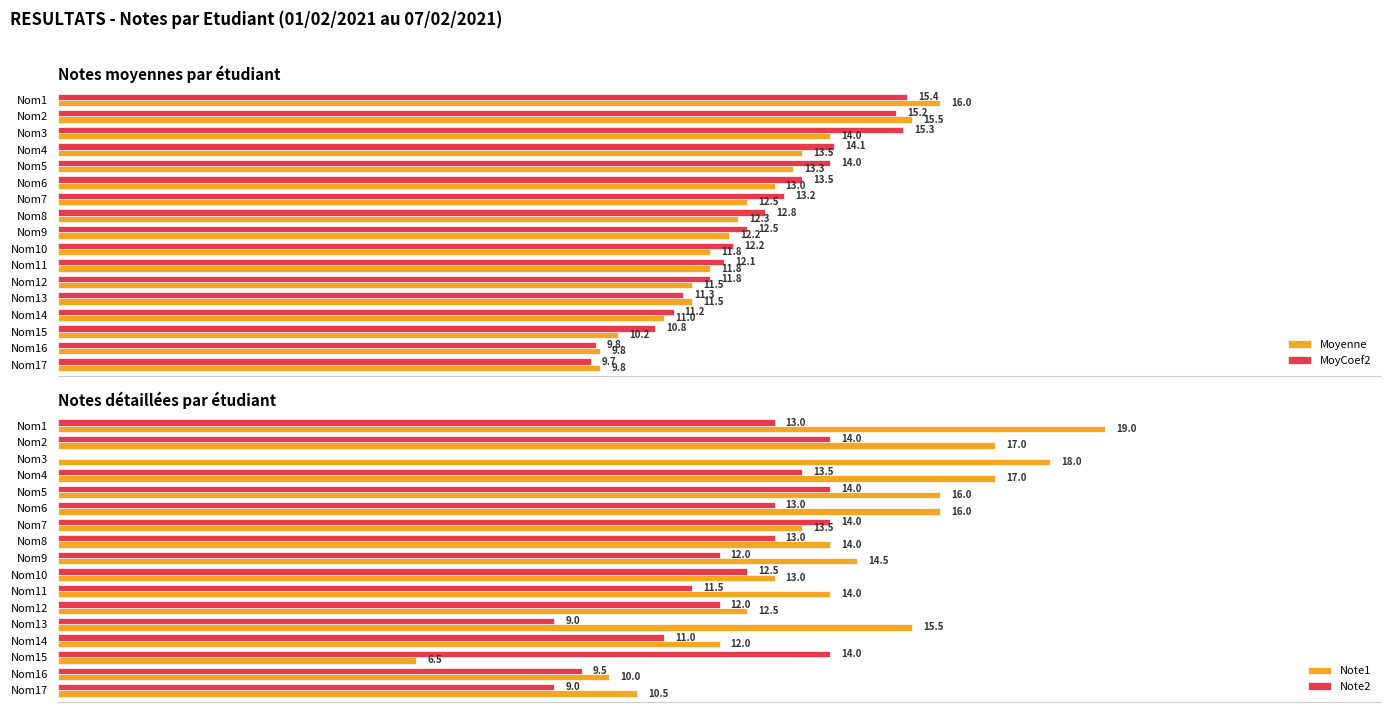

Rank the series by their maximum value, from lowest to highest.

Note2, MoyCoef2, Moyenne, Note1